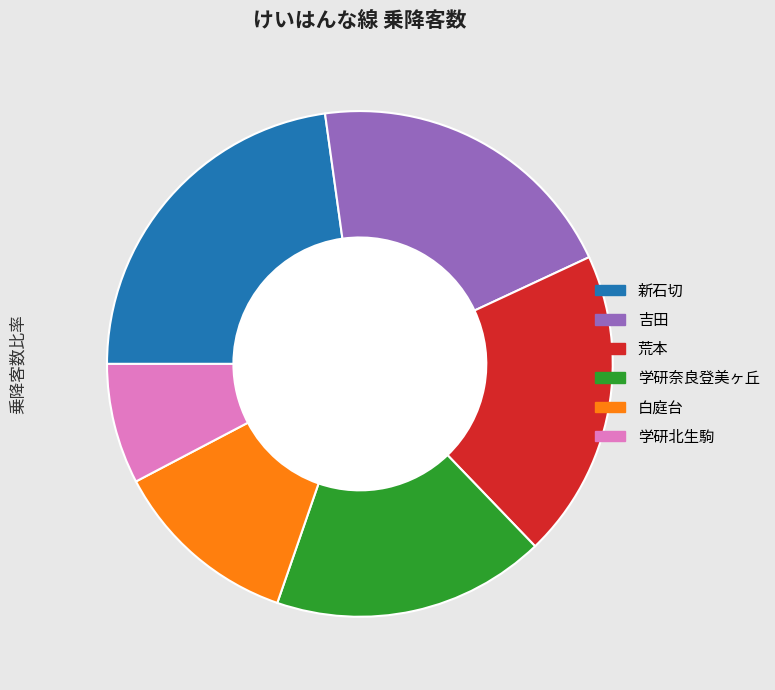

Rank the categories by value from lowest to highest.

学研北生駒, 白庭台, 学研奈良登美ヶ丘, 荒本, 吉田, 新石切